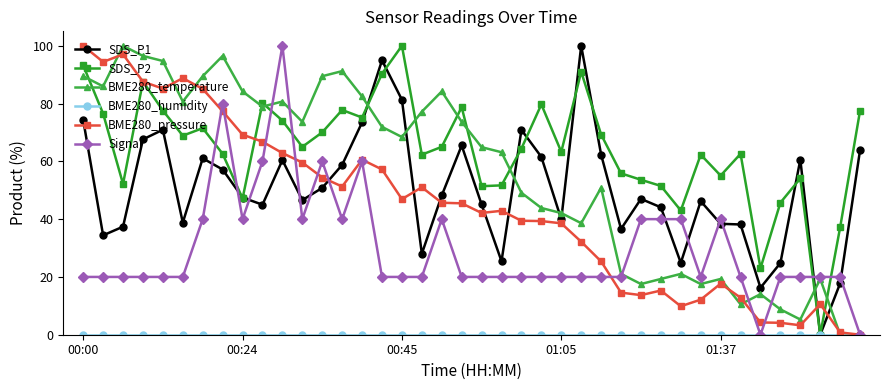

True or false: SDS_P1 and BME280_pressure intersect in this chart.

True